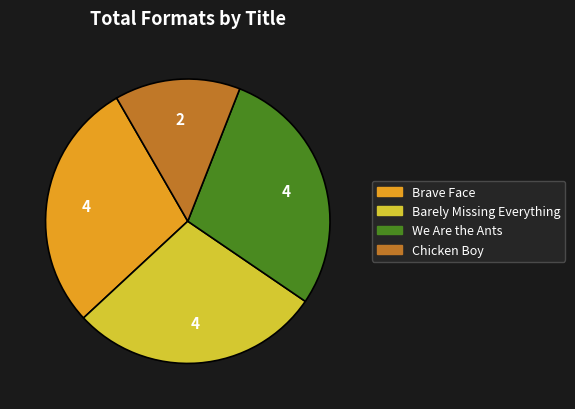

Between We Are the Ants and Chicken Boy, which is larger?

We Are the Ants